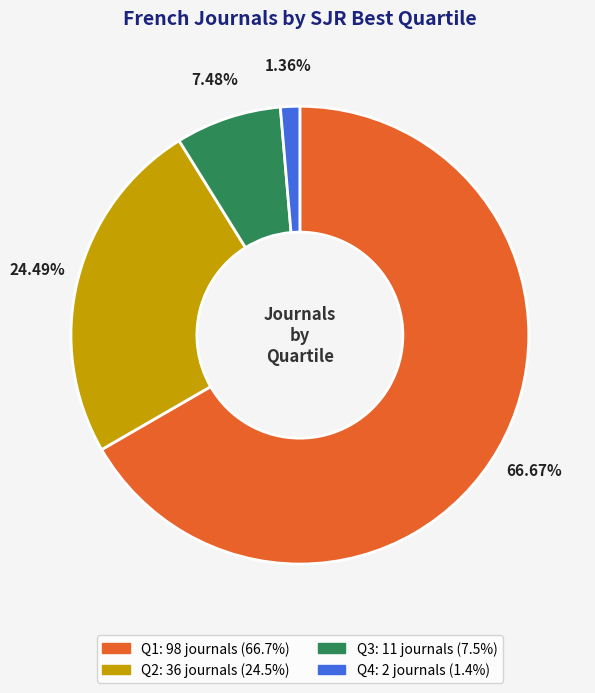

Is it true that Q1 is 67% of the pie?

True